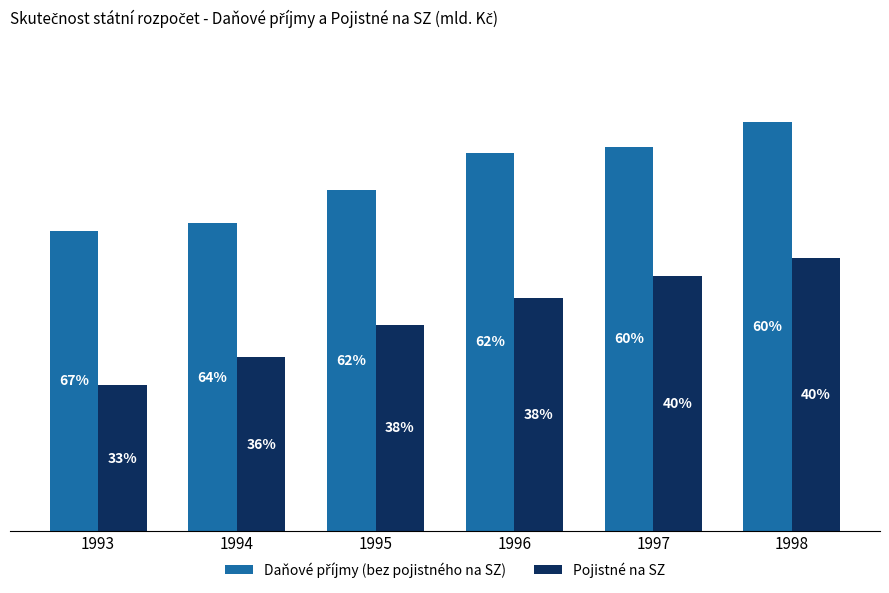

What is the approximate value of Pojistné na SZ at 1994?

130.0